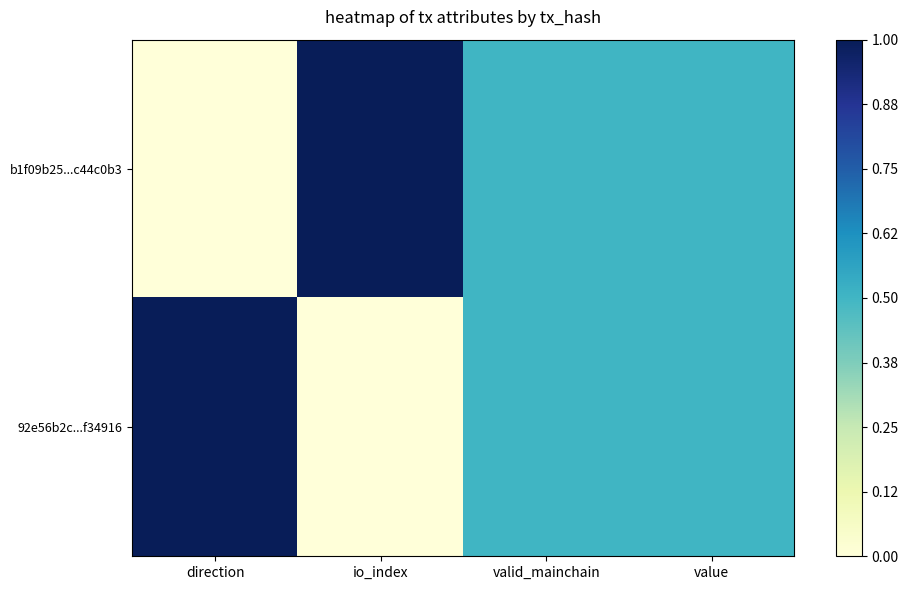

Rank the series by their maximum value, from highest to lowest.

b1f09b25...c44c0b3, 92e56b2c...f34916